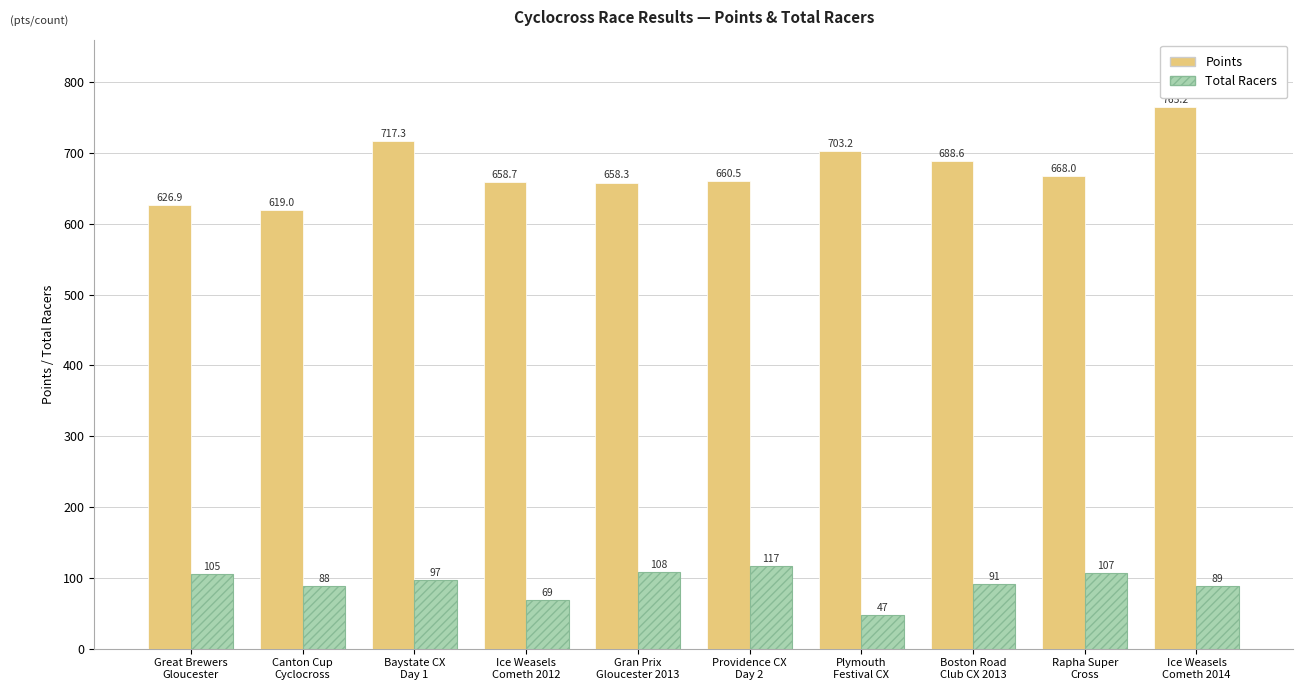

The Points series shows 337.7 at Great Brewers
Gloucester. True or false?

False